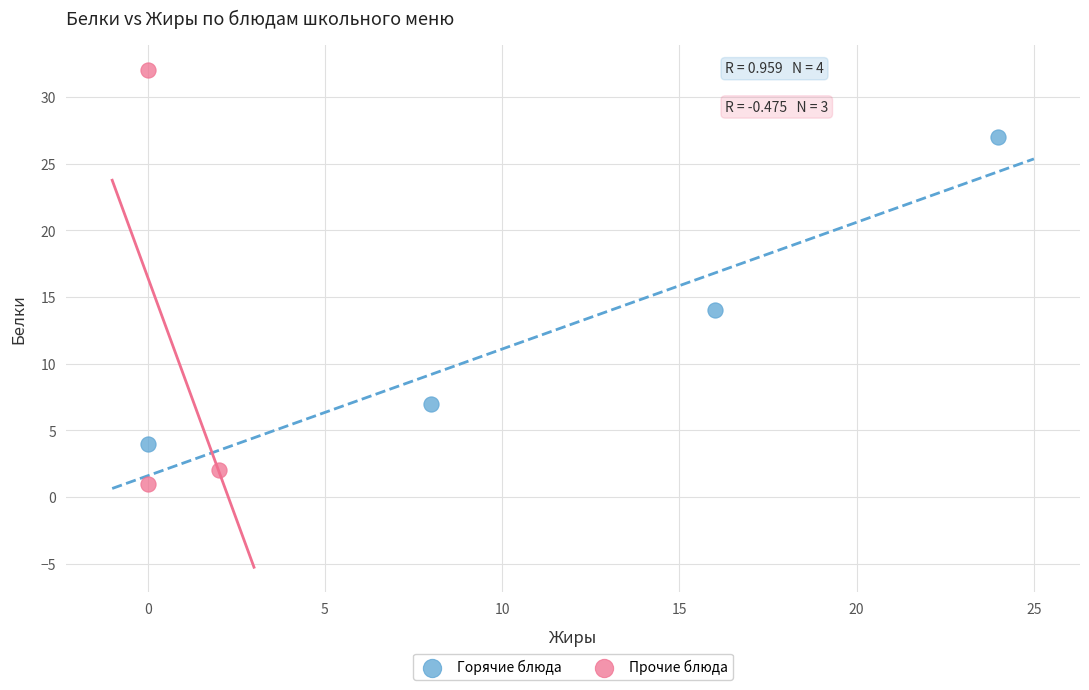

What are all the series names shown in the legend?

Горячие блюда, Прочие блюда